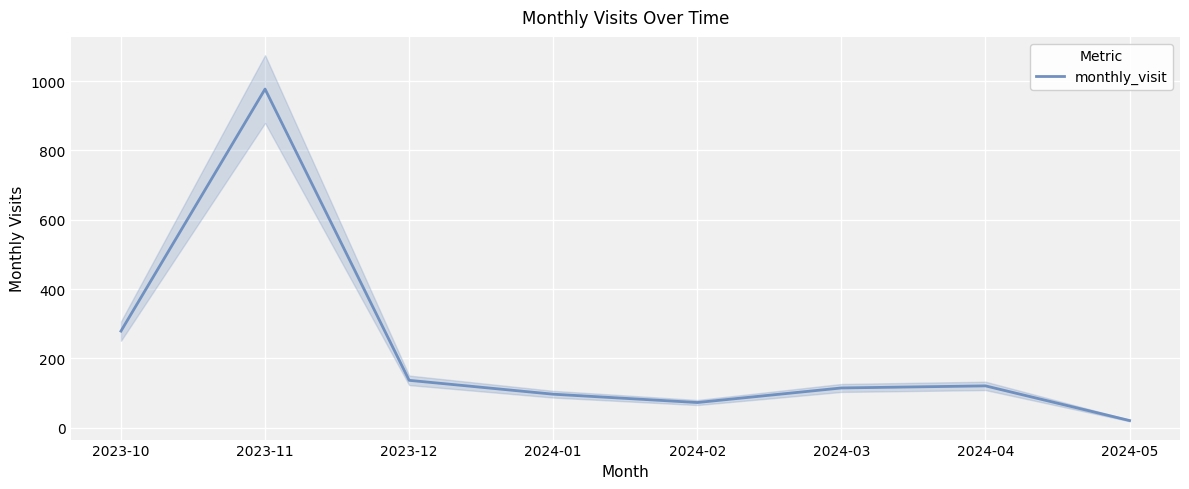

At which label is the value closest to 499?

2023-10